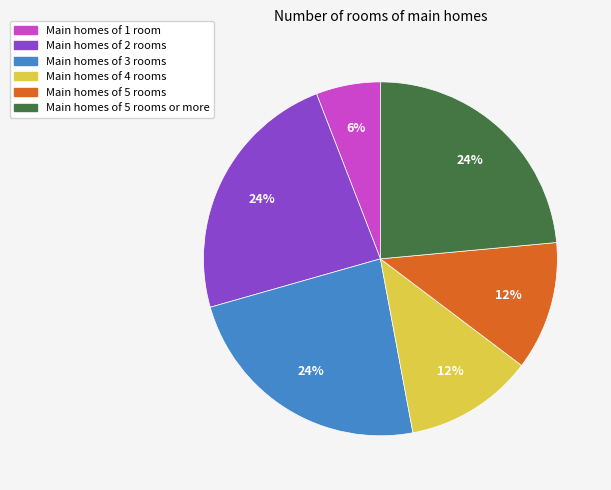

Is there any slice that represents more than half of the pie?

No